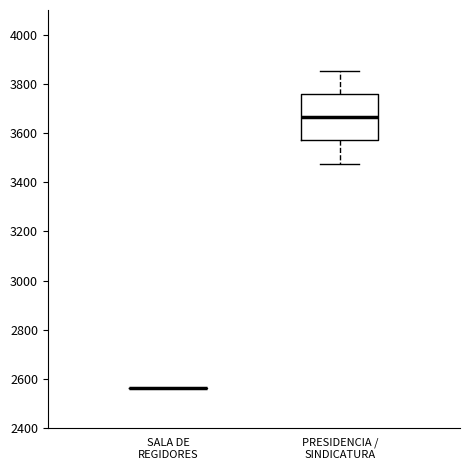

Where is the upper edge of the box for PRESIDENCIA / SINDICATURA on the y-axis? The values are not printed on the chart, so give them approximately, as read against the axis.

3760